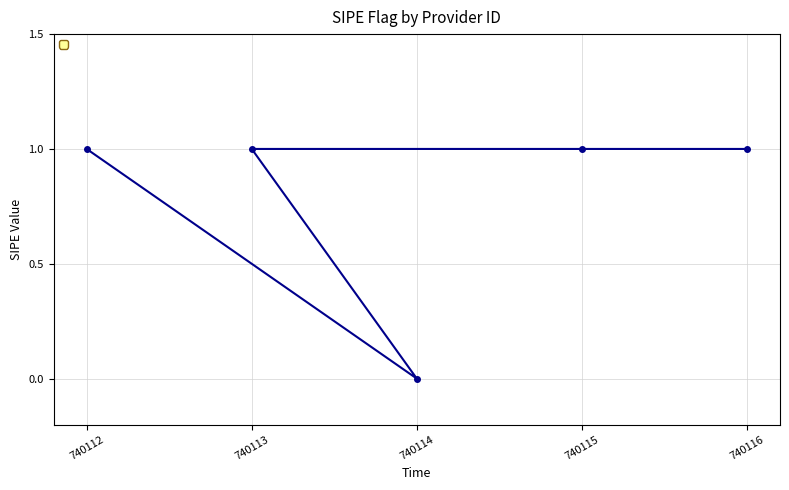

What is the greatest value displayed?

1